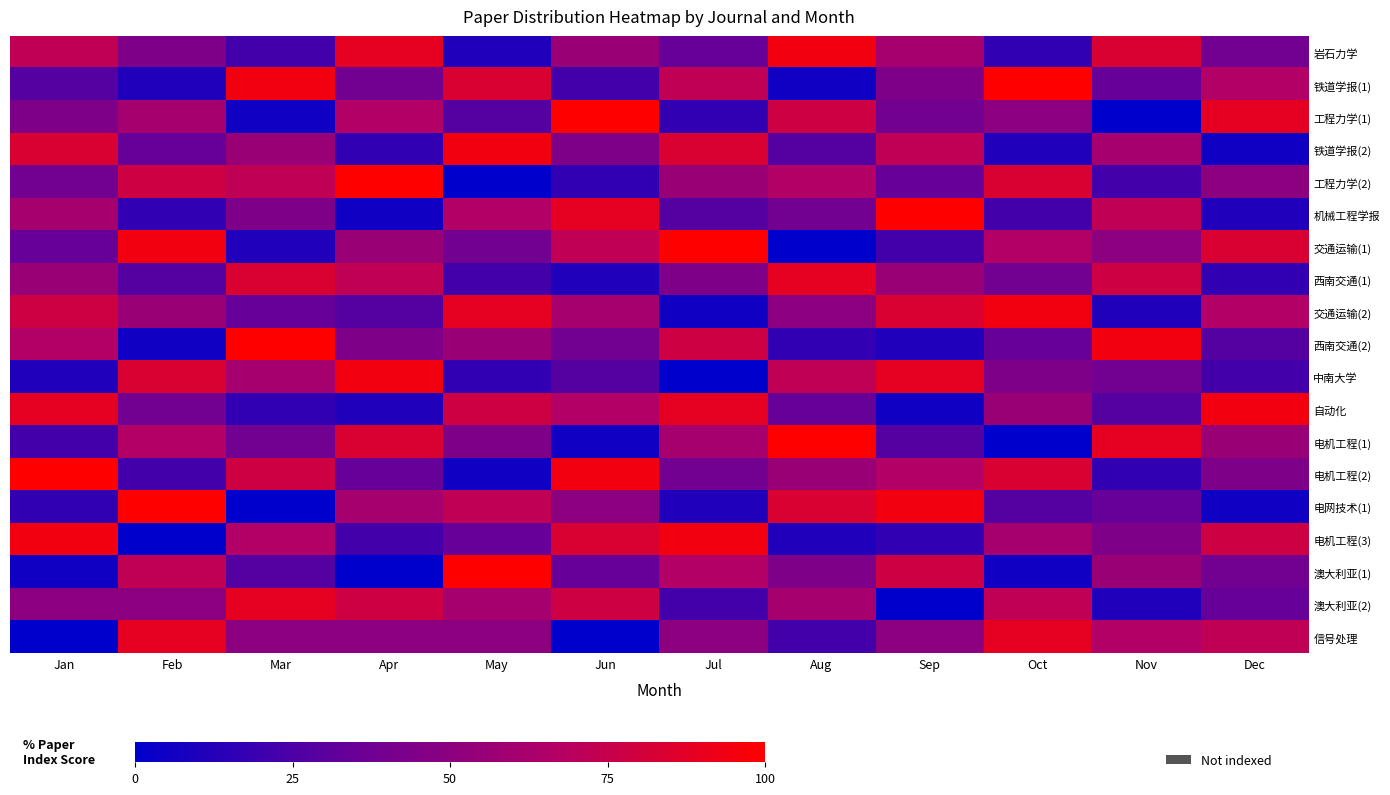

What is the total value across all series at Feb?

950.0